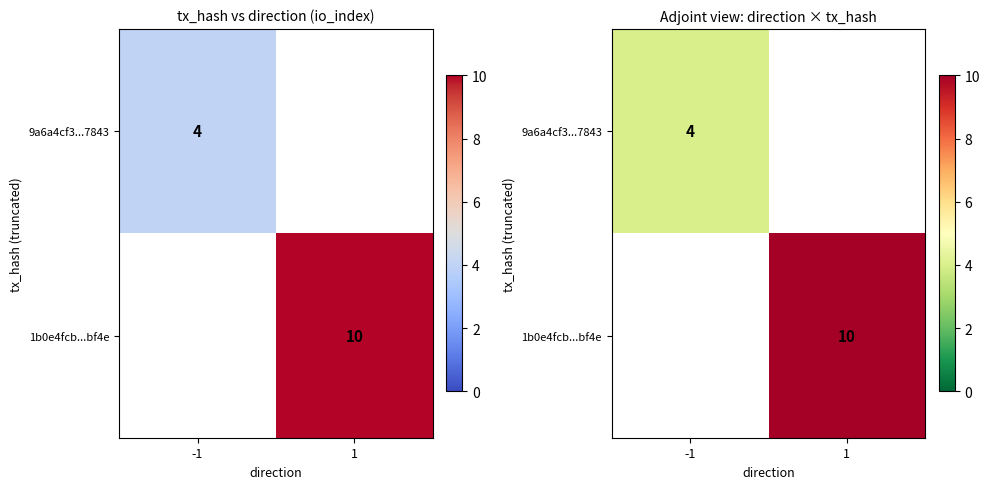

Rank the categories by 9a6a4cf3...7843 value from highest to lowest.

-1, 1